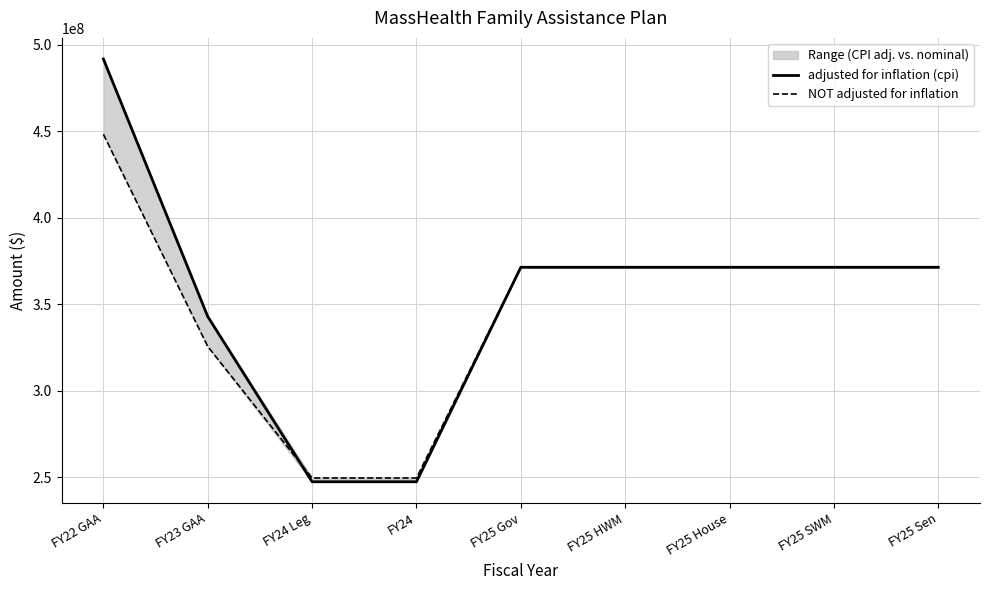

Between FY24 and FY25 SWM, which is larger?

FY25 SWM